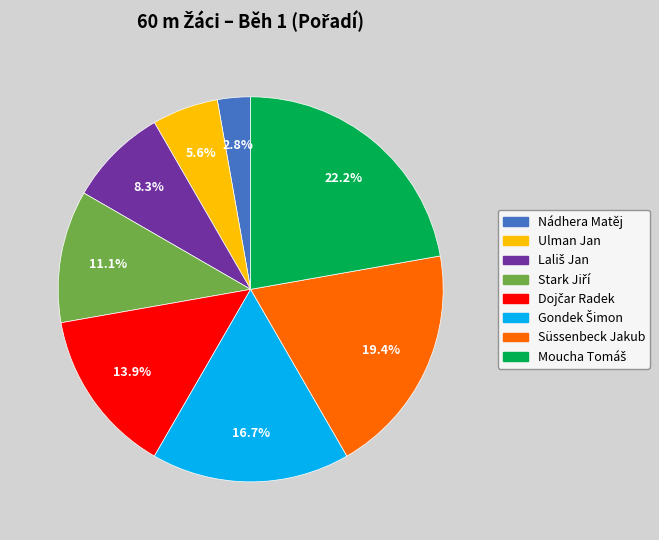

Is there any slice that represents more than half of the pie?

No